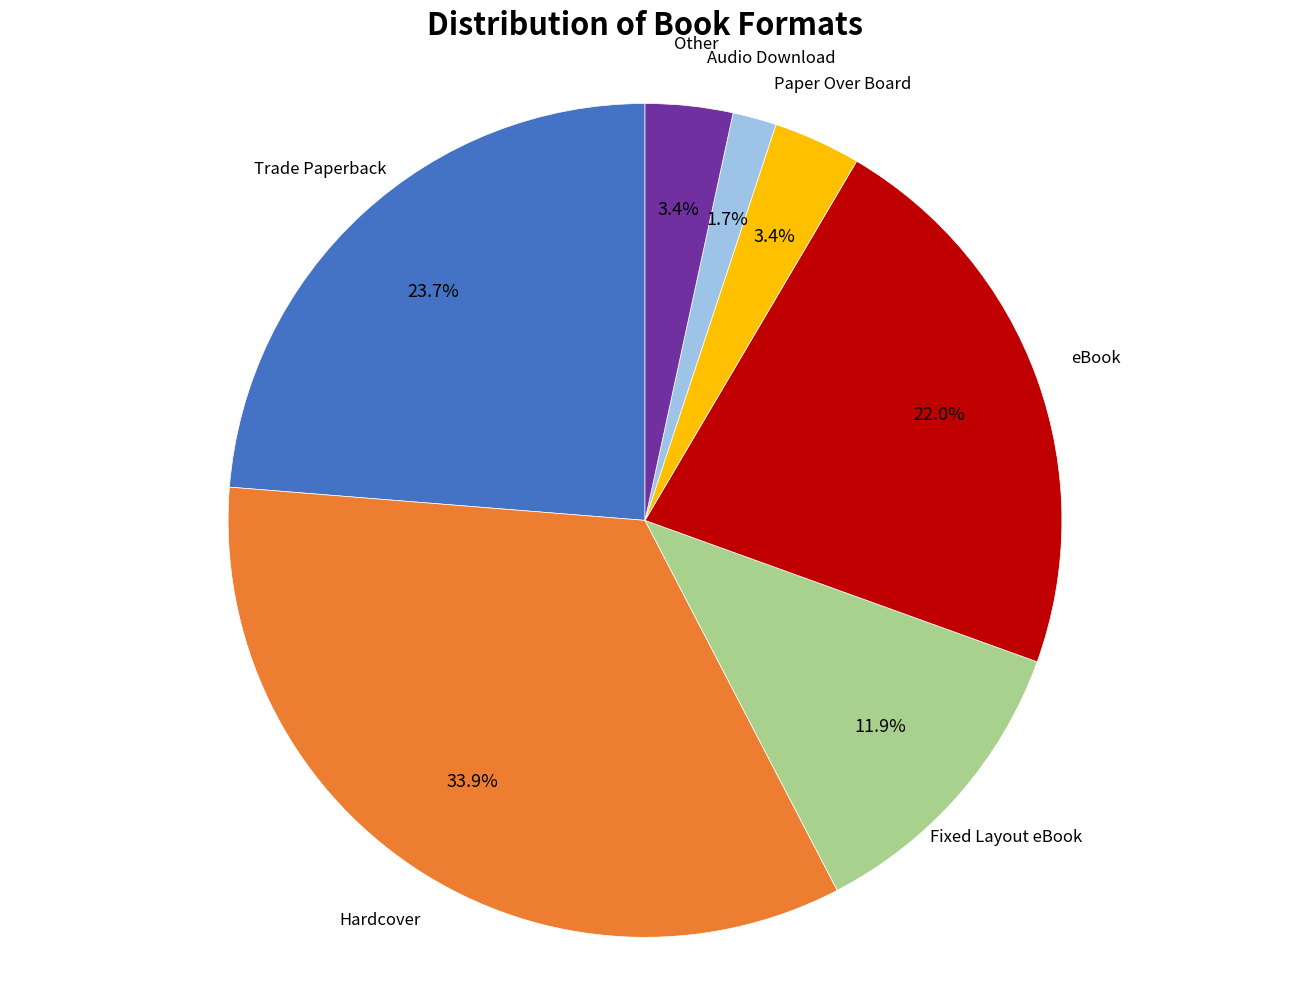

Is there a majority slice in this chart?

No